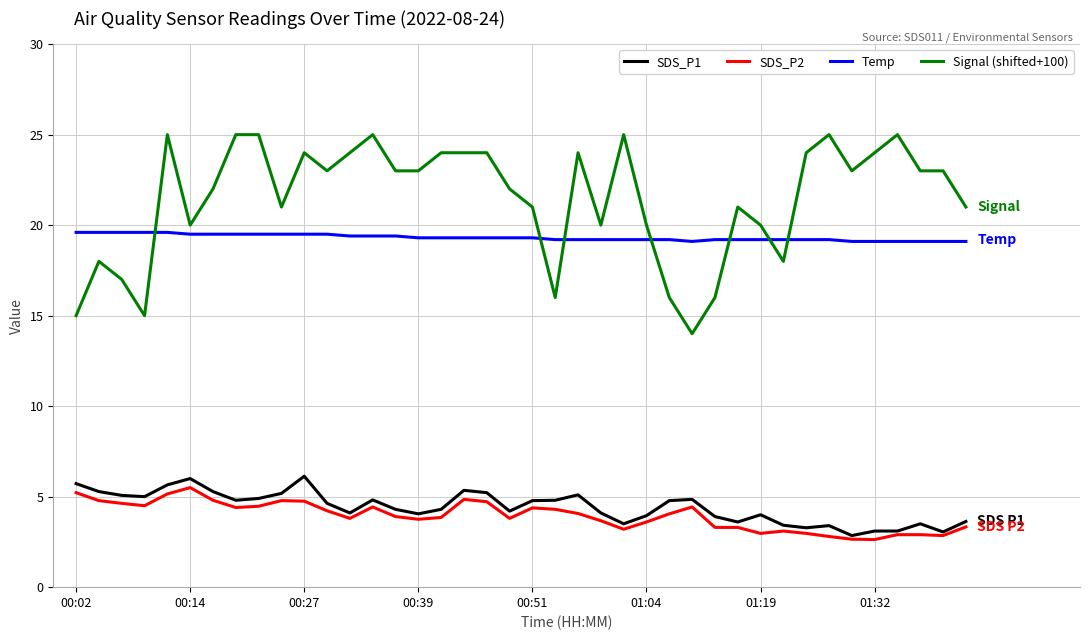

Which series has the largest total across all categories?

Signal (shifted+100)